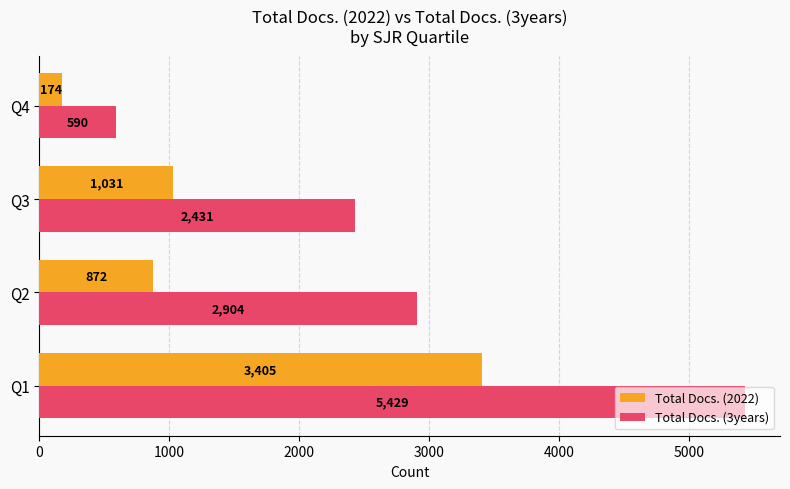

At how many categories does at least one series exceed 421?

4